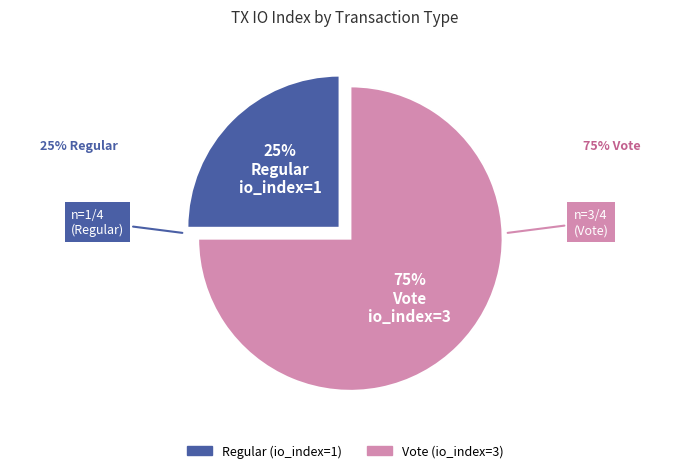

Which slice is the largest?

Vote